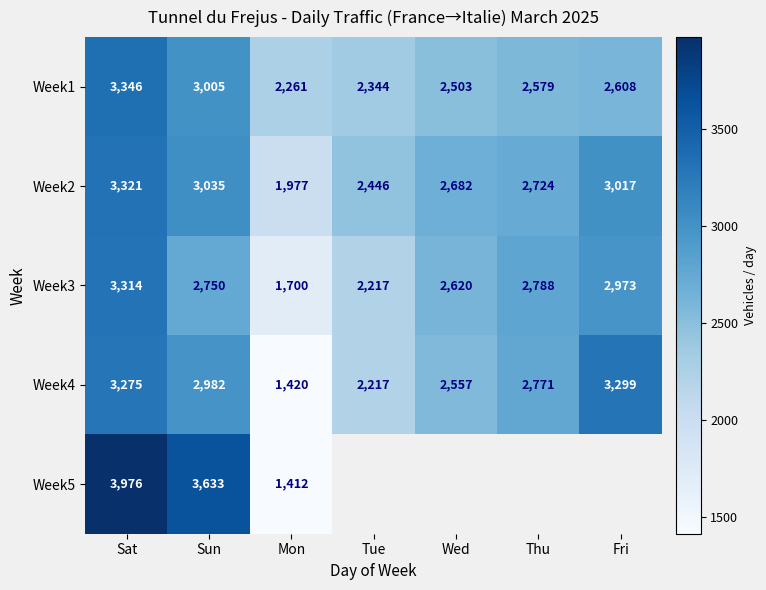

Between Fri and Tue, which is larger?

Fri